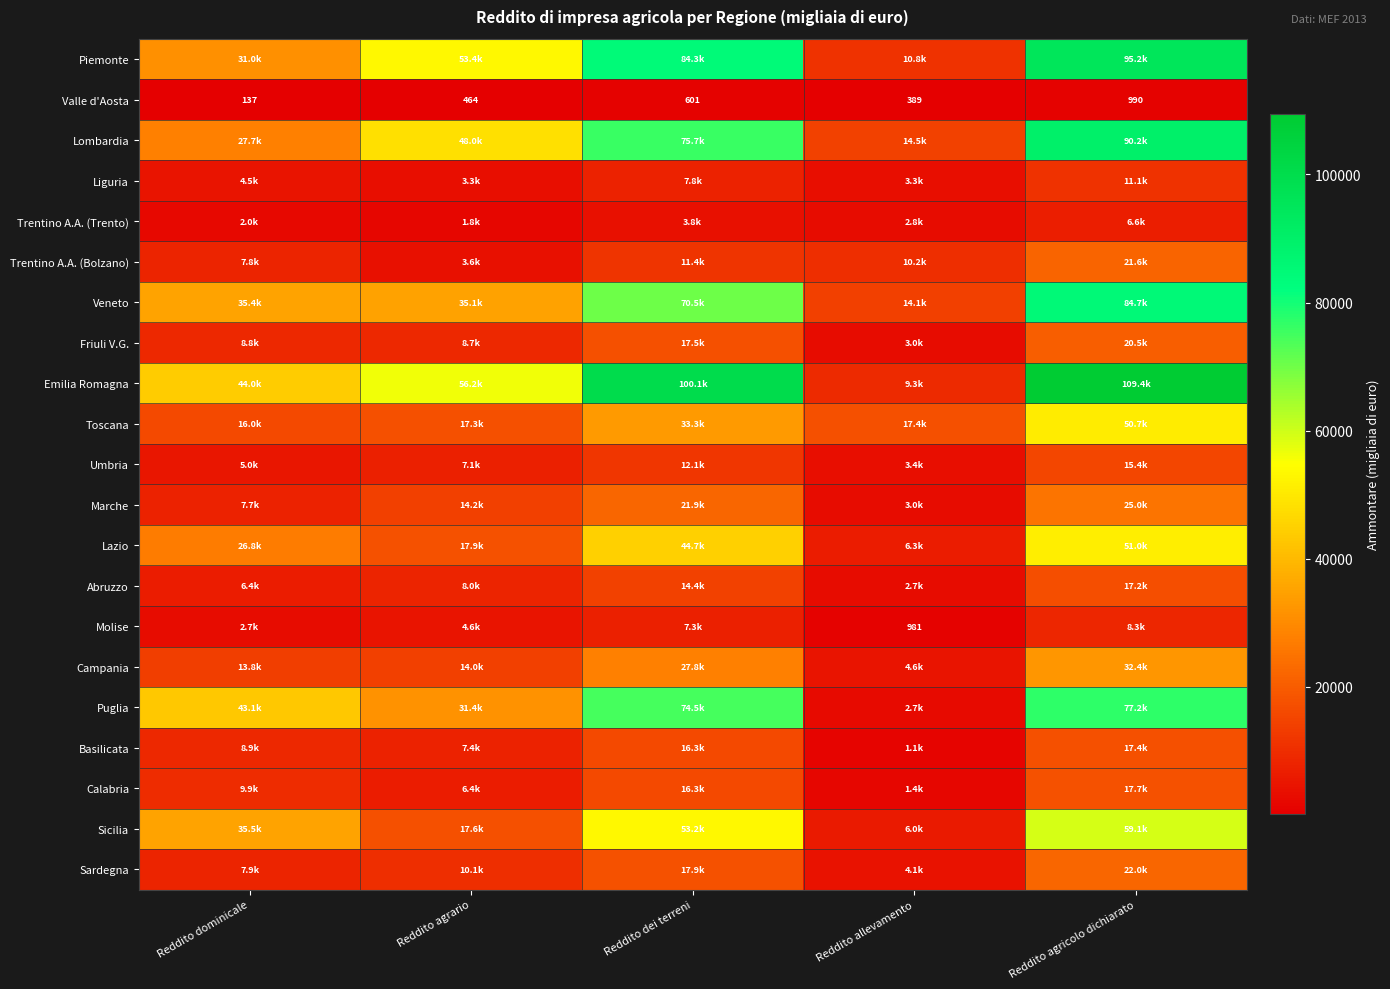

The Valle d'Aosta series shows 320 at Reddito agrario. True or false?

False